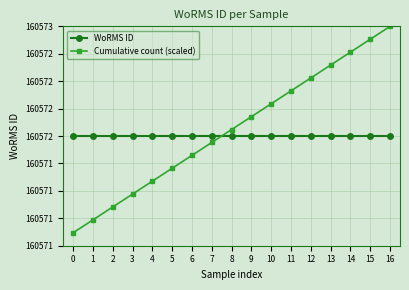

The value of Cumulative count (scaled) at 7 is 108961.1. True or false?

False